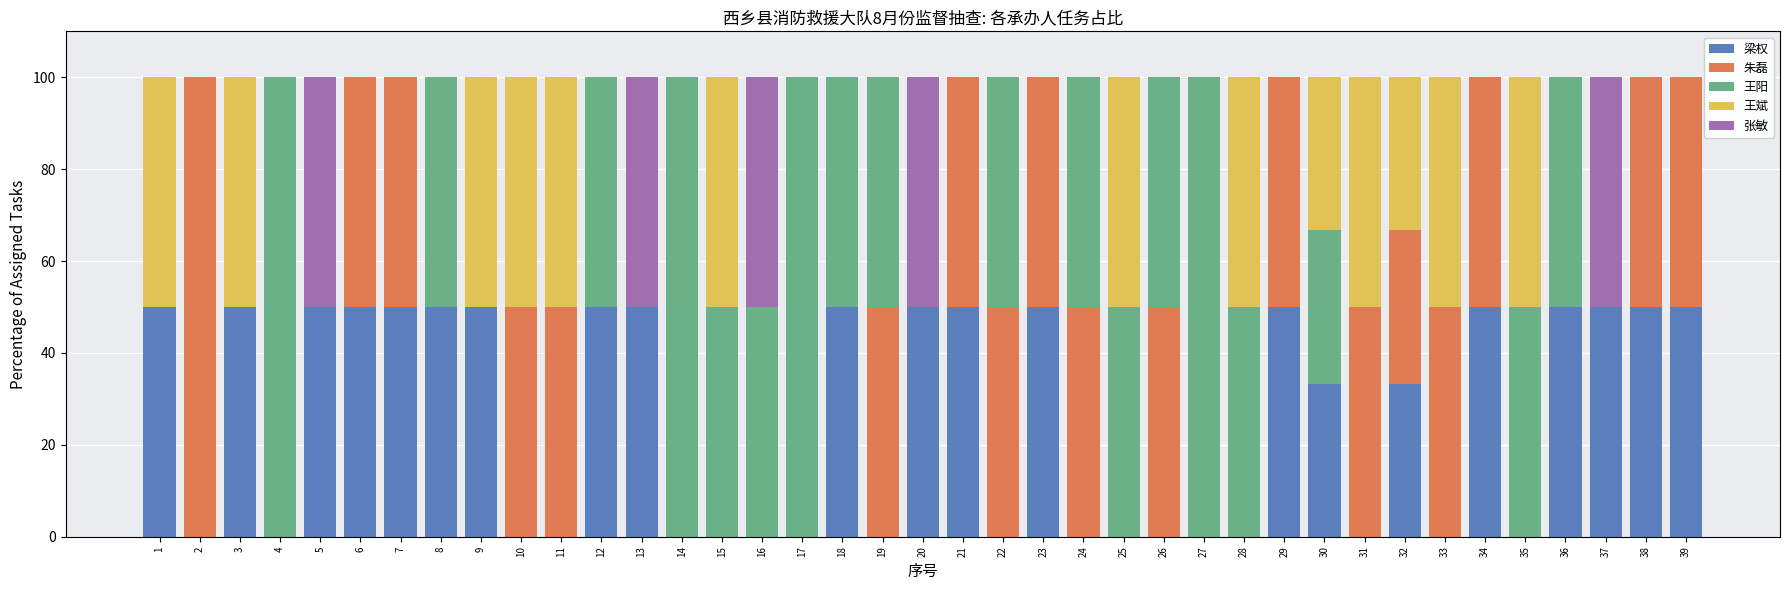

Are the bars grouped side by side (vs. stacked)?

No